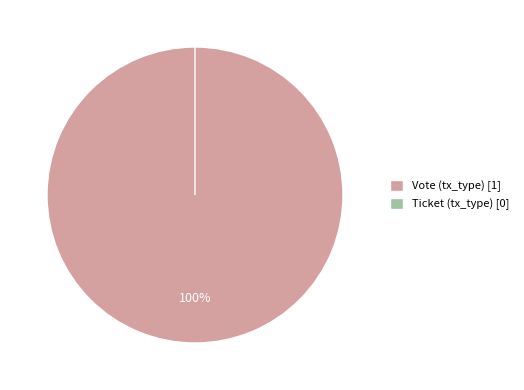

How many slices are in this pie chart?

2